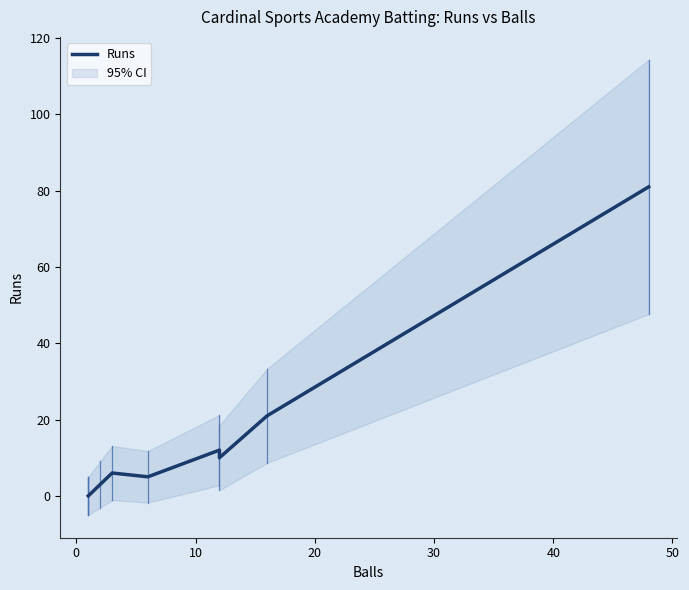

The chart shows a value of 5 at 20. True or false?

False